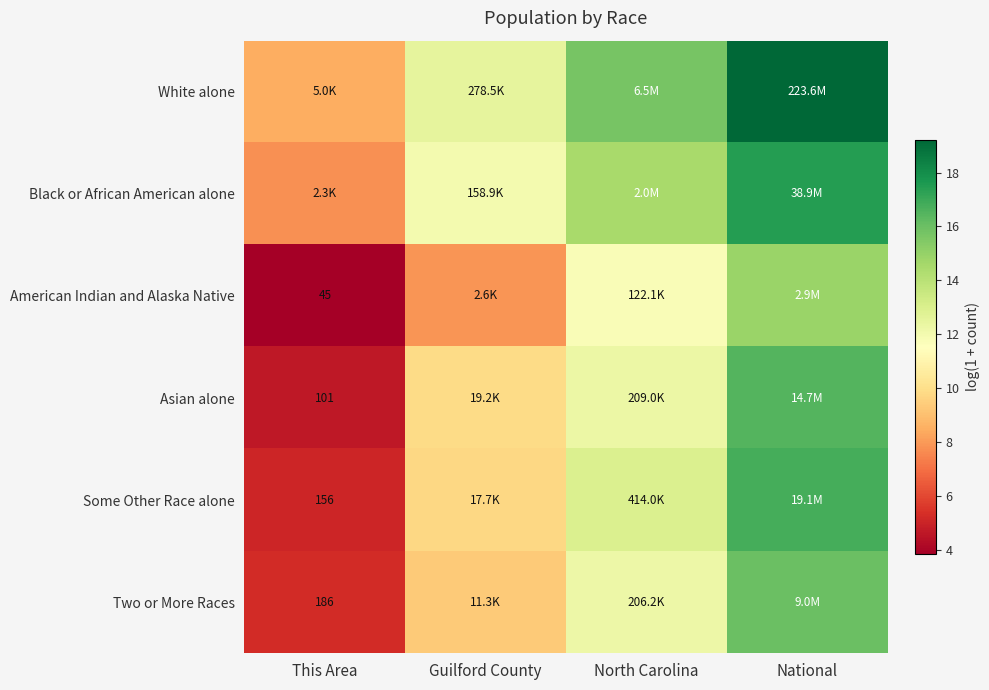

What is the lowest value of the White alone series?

8.5